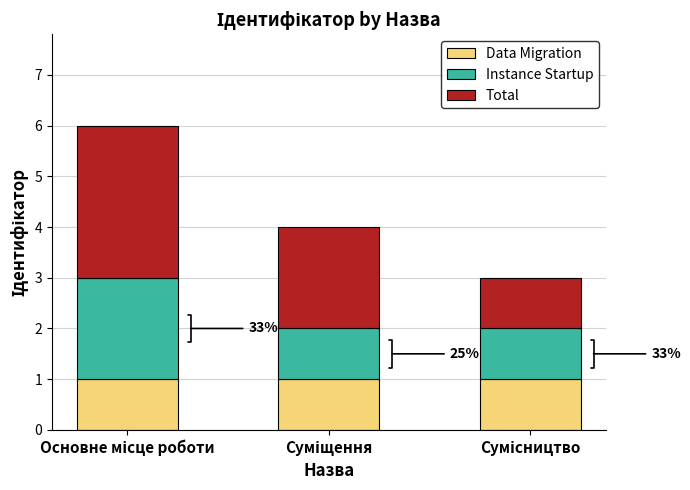

Count the number of data series in this chart.

3